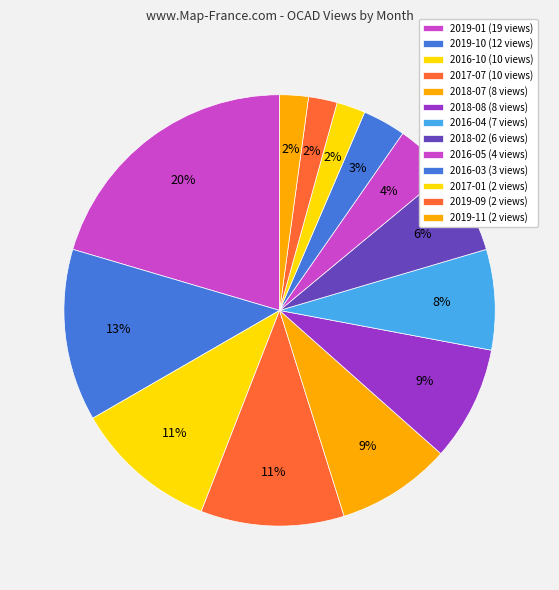

To the nearest percent, what is the average slice percentage?

8%